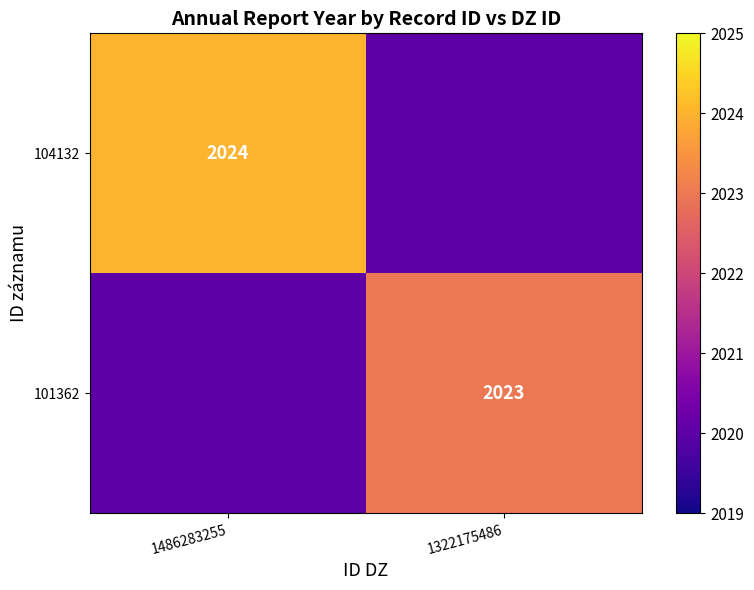

Is it true that 101362 equals 2023 at 1322175486?

True